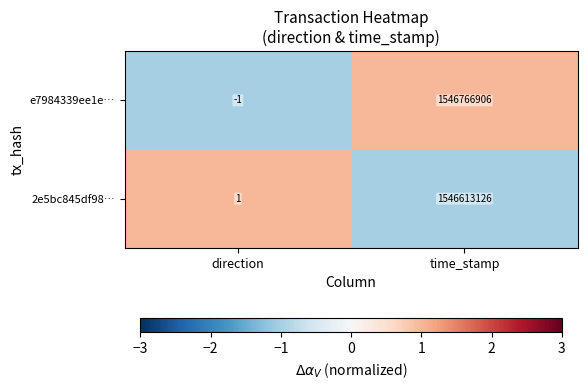

Reading left to right, extract all data points from this chart.

e7984339ee1e…: -1	1546766906
2e5bc845df98…: 1	1546613126